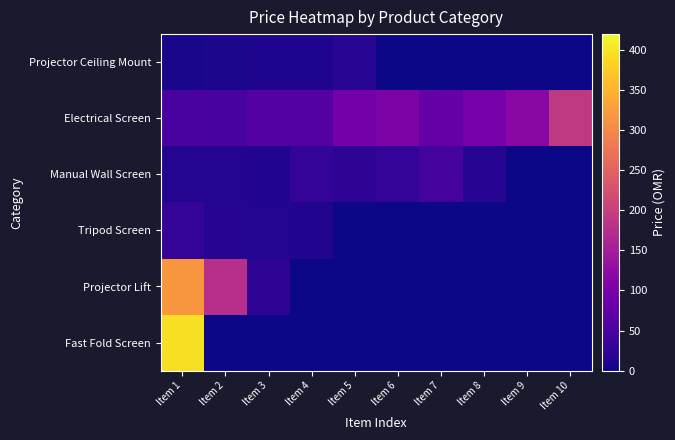

What is the total value across all series at Item 10?

191